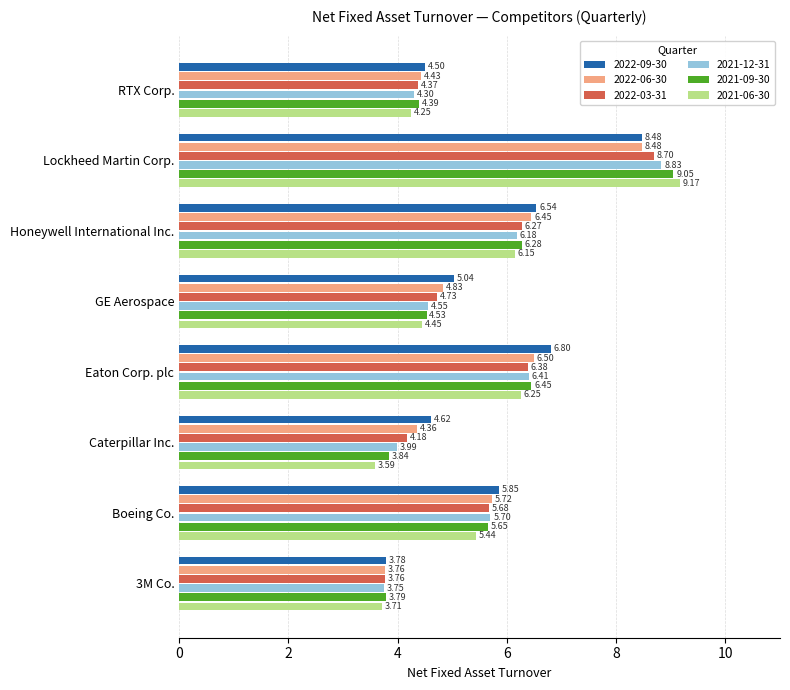

What is the spread (max minus min) of values at GE Aerospace?

0.6